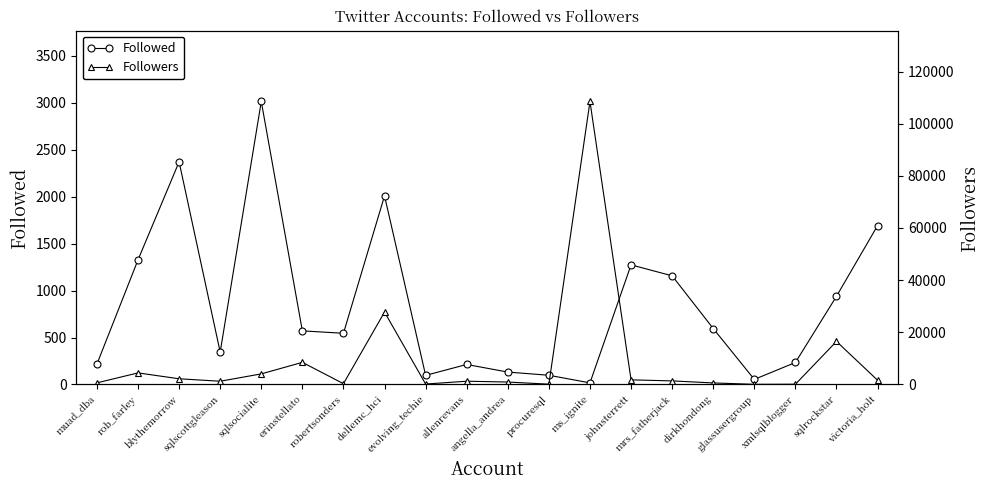

At how many categories does at least one series exceed 76477?

1